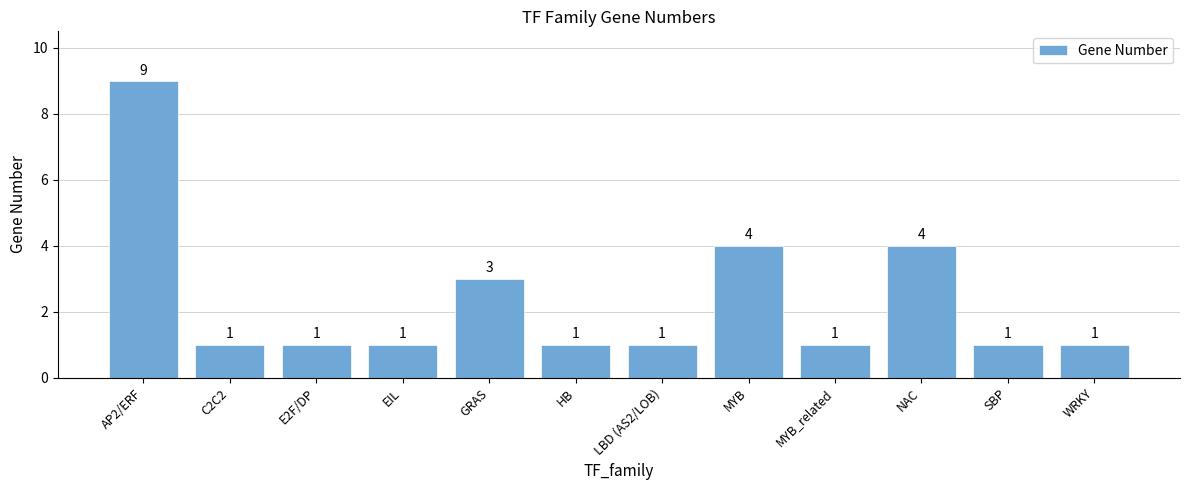

What is the change in value from AP2/ERF to EIL?

-8